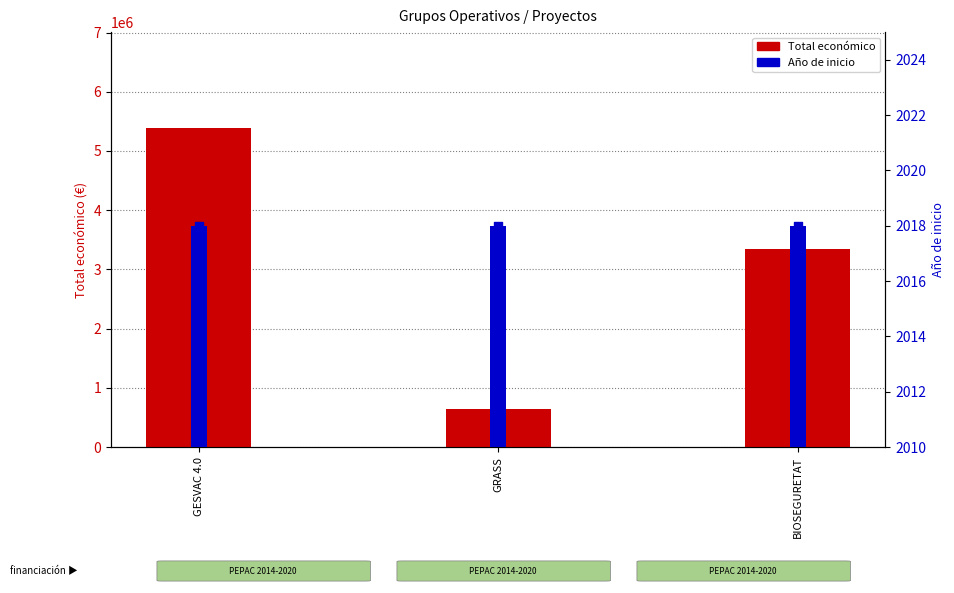

What are all the series names shown in the legend?

Total económico, Año de inicio